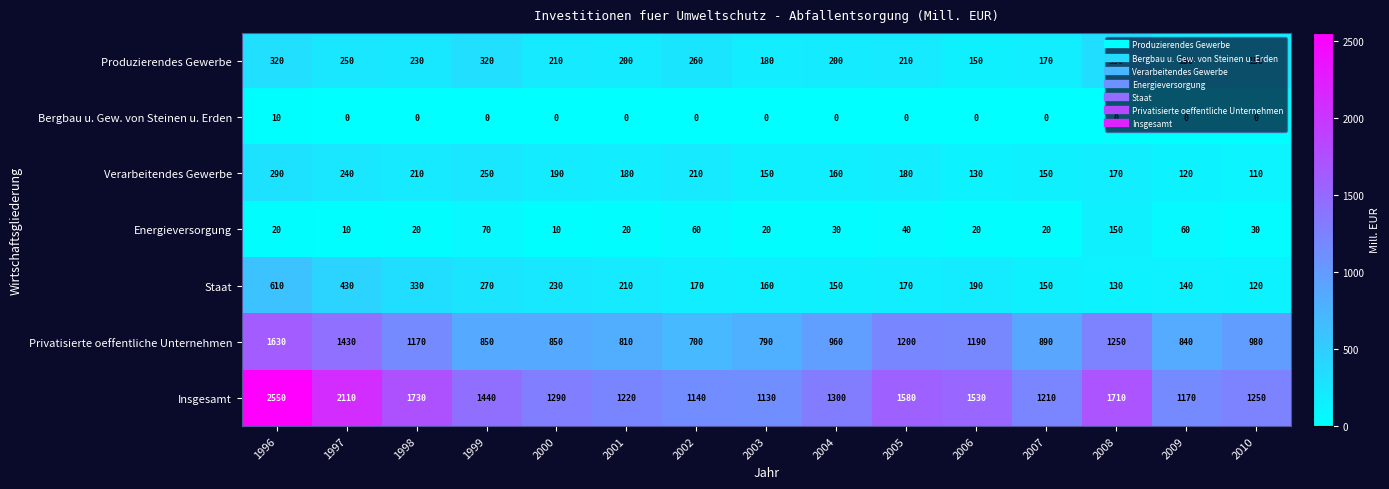

At how many categories does at least one series exceed 403?

15